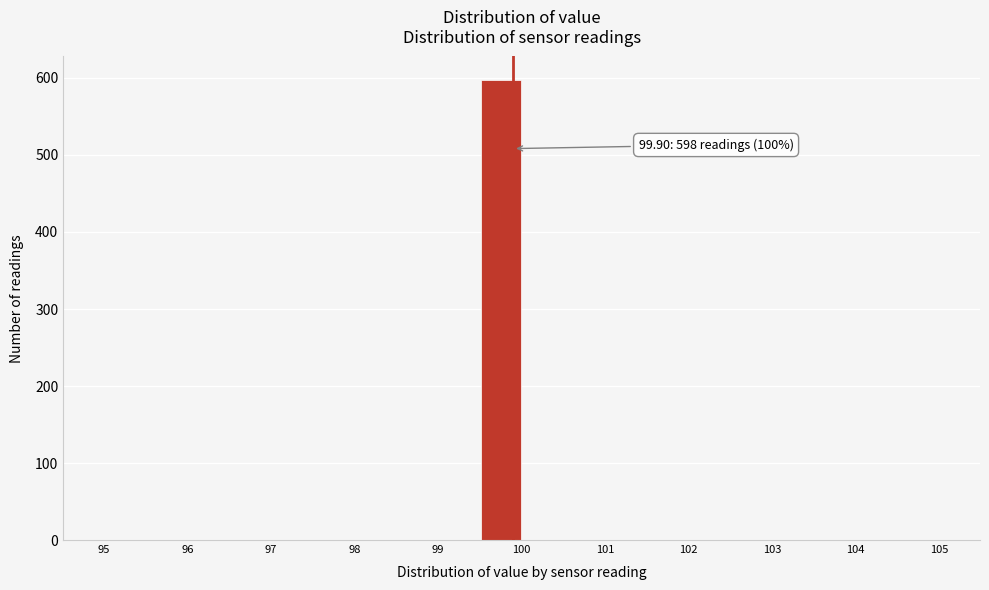

Which range on the x-axis has the tallest bar?

99.5 to 100.0